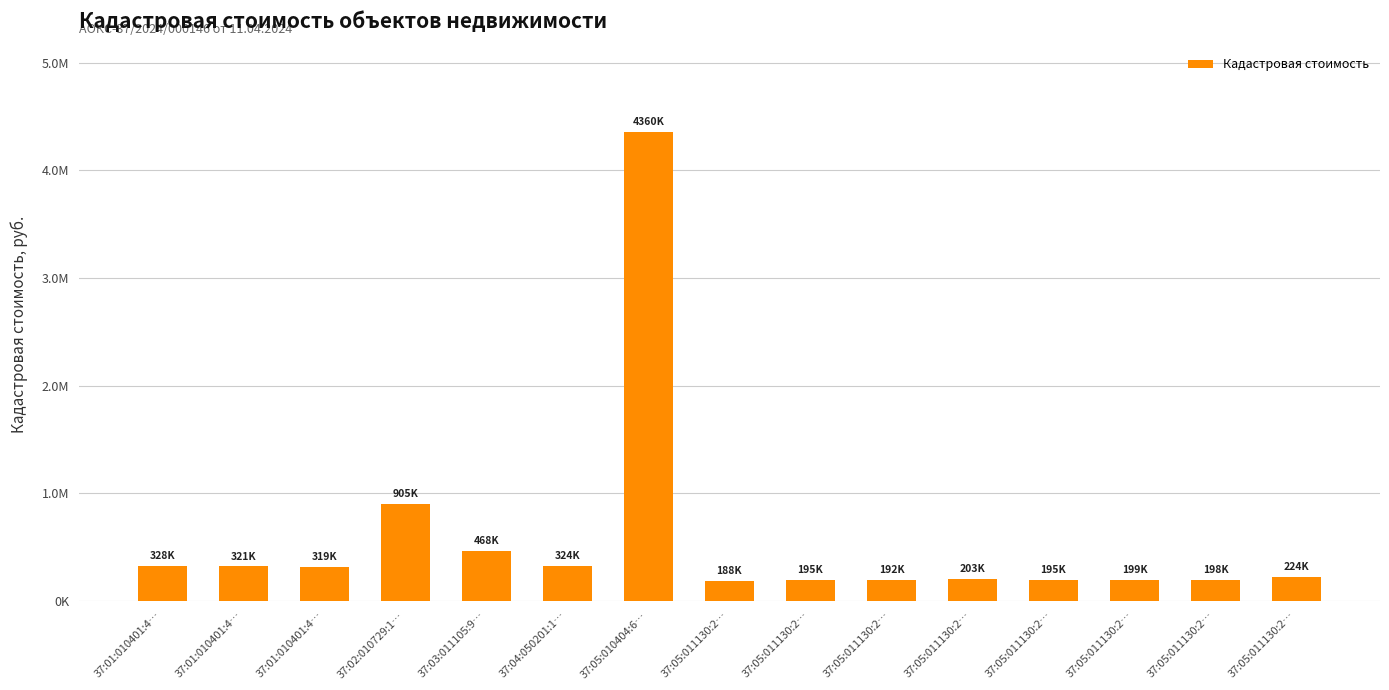

Rank the categories by value from lowest to highest.

37:05:011130:2…, 37:05:011130:2…, 37:05:011130:2…, 37:05:011130:2…, 37:05:011130:2…, 37:05:011130:2…, 37:05:011130:2…, 37:05:011130:2…, 37:01:010401:4…, 37:01:010401:4…, 37:04:050201:1…, 37:01:010401:4…, 37:03:011105:9…, 37:02:010729:1…, 37:05:010404:6…